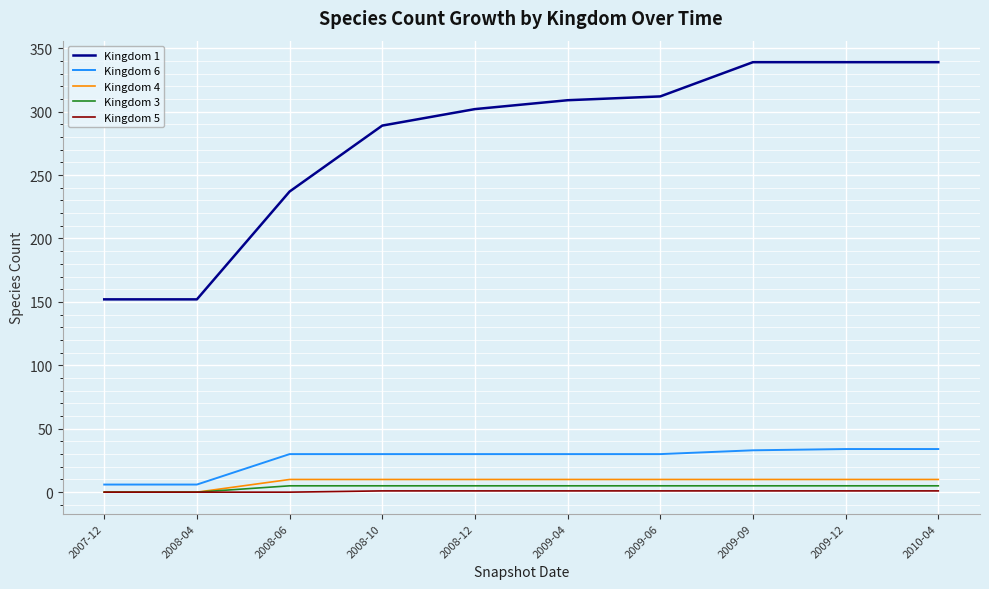

What is the sum of all Kingdom 5 values?

7